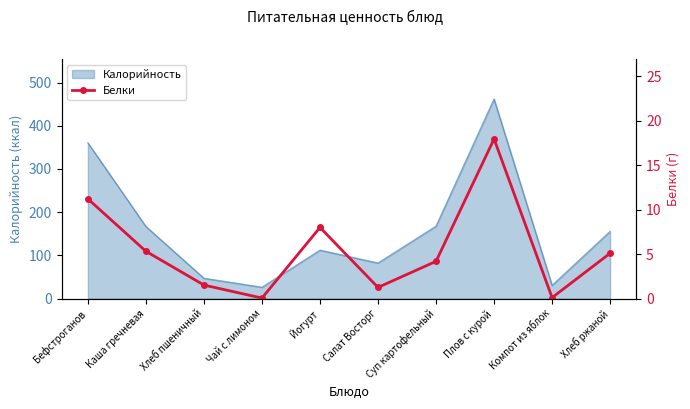

Is it true that the value at Хлеб ржаной is 5.1?

True